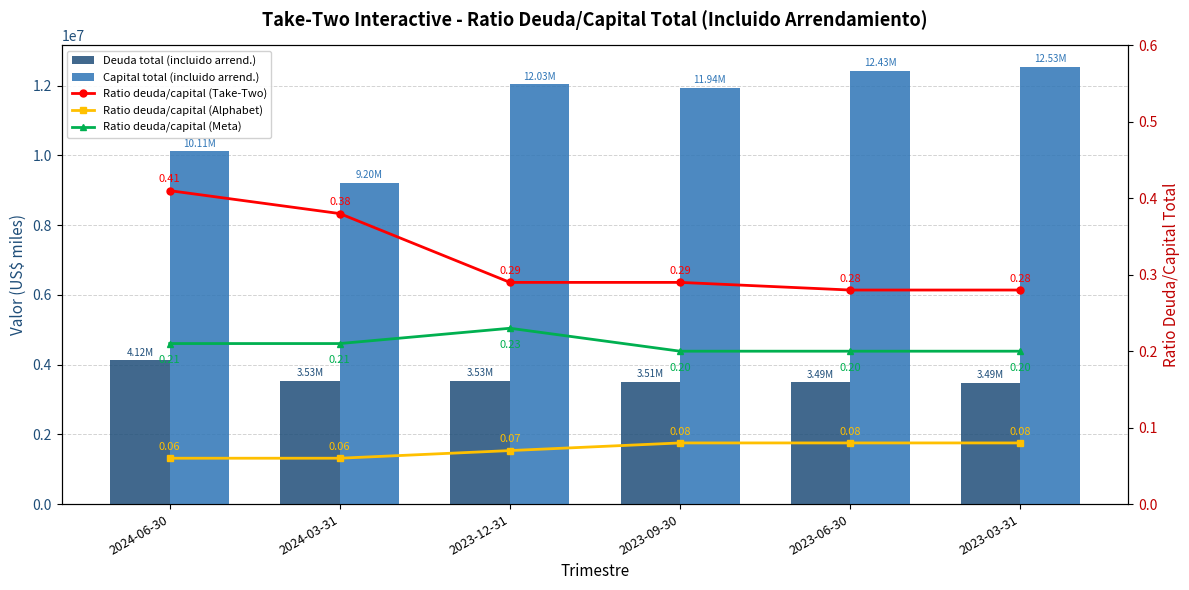

What is the sum of the Deuda total (incluido arrend.) values at 2024-06-30 and 2024-03-31?

7656300.0